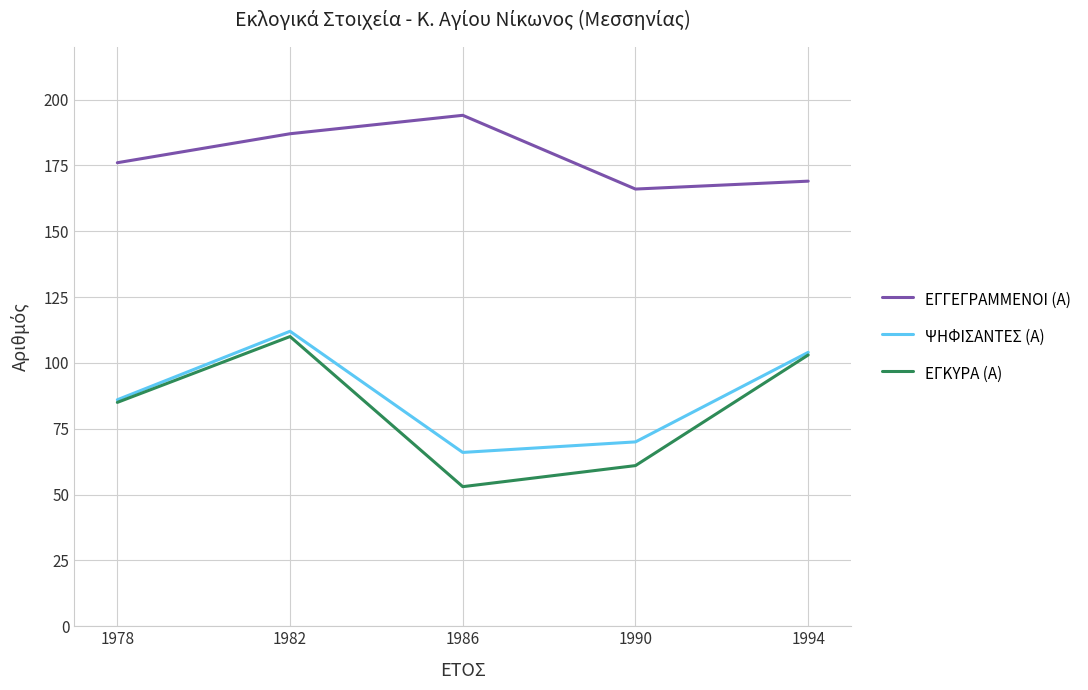

Rank the series at 1982 from lowest to highest value.

ΕΓΚΥΡΑ (Α), ΨΗΦΙΣΑΝΤΕΣ (Α), ΕΓΓΕΓΡΑΜΜΕΝΟΙ (Α)